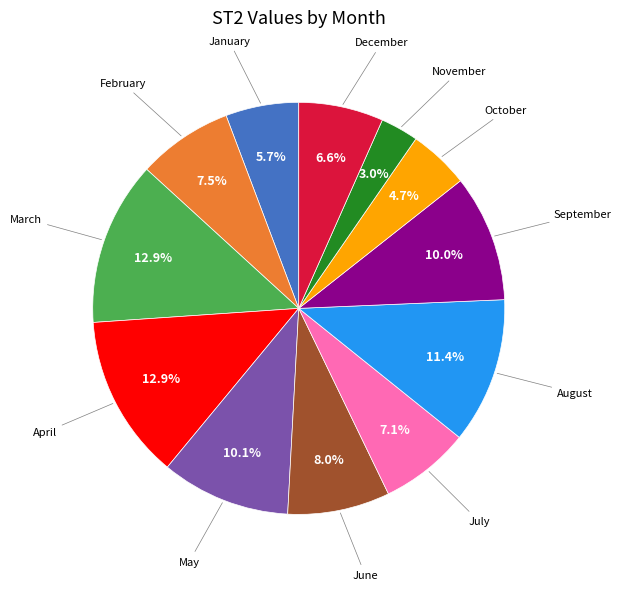

Is there a majority slice in this chart?

No